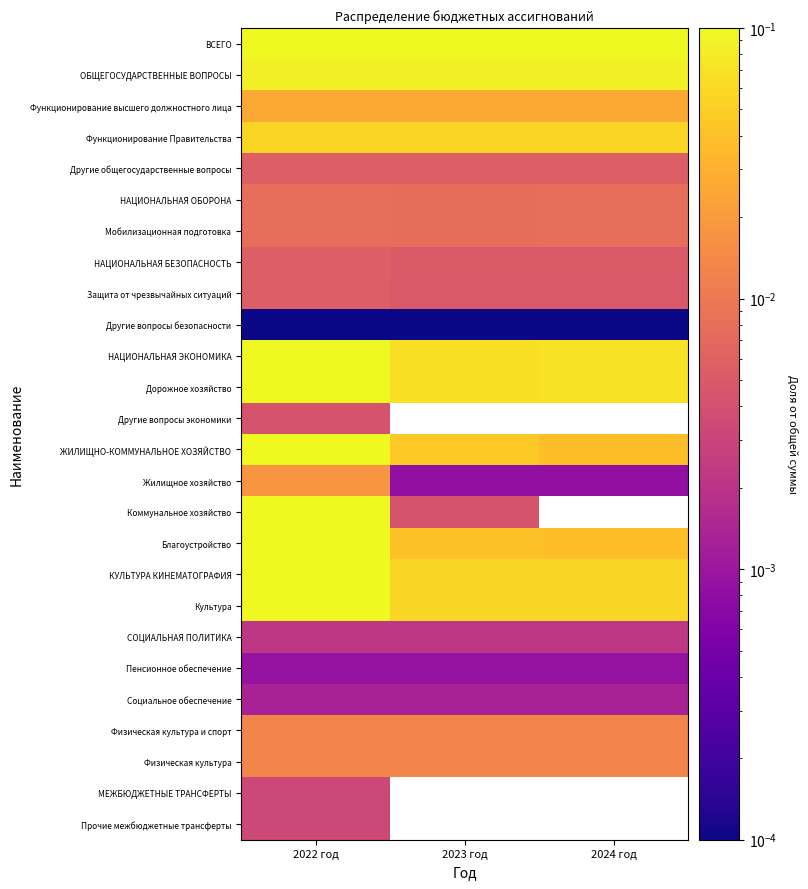

At which label does Культура reach its peak?

2022 год